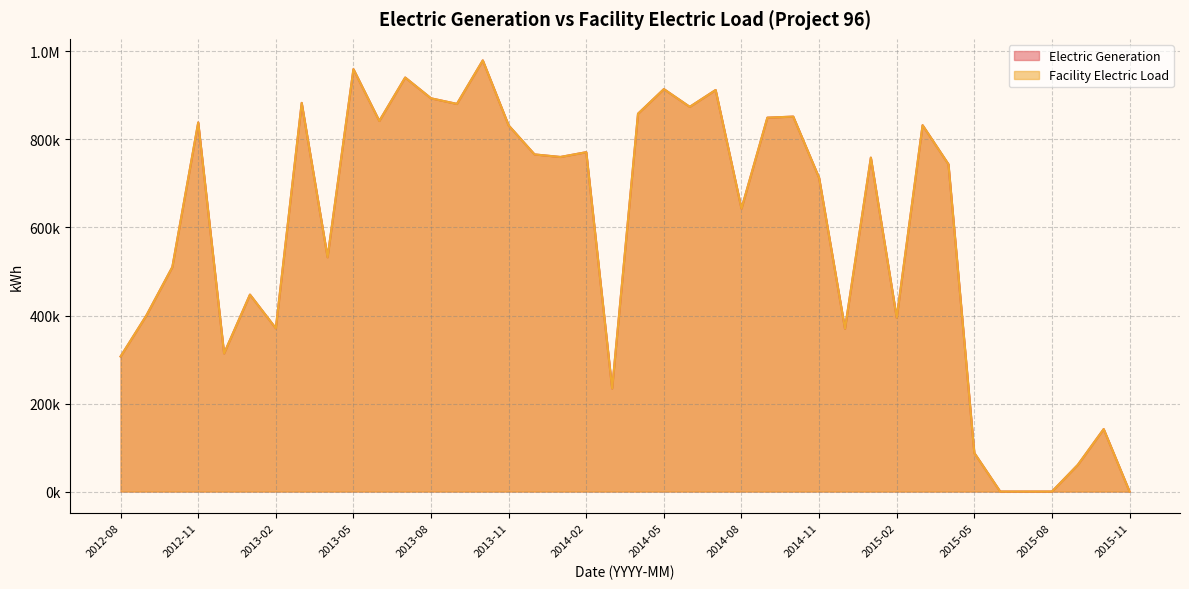

What is the label of the 35th point from the left?

2015-06